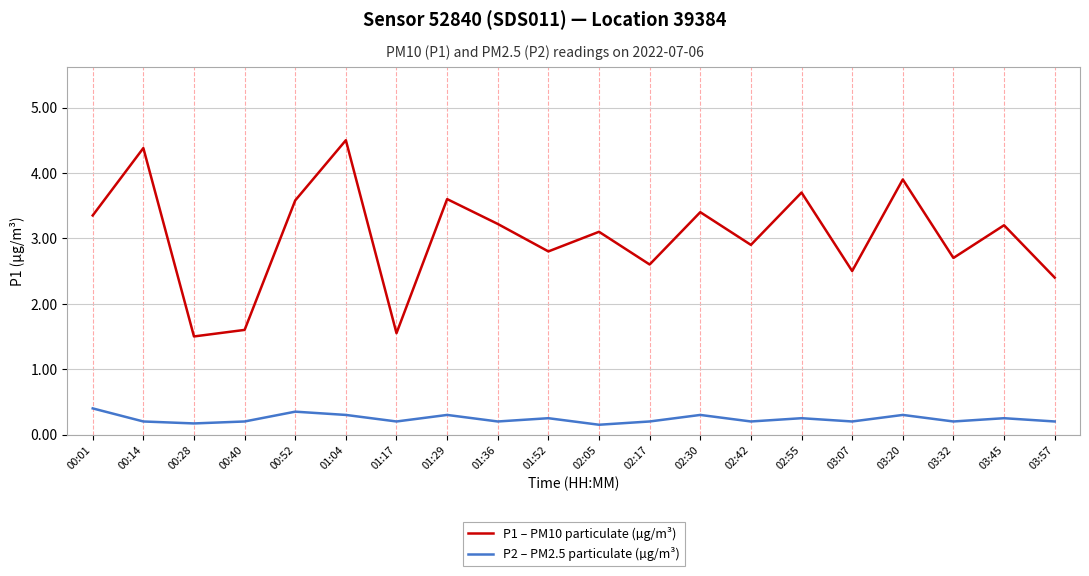

What is the spread (max minus min) of values at 01:36?

3.0